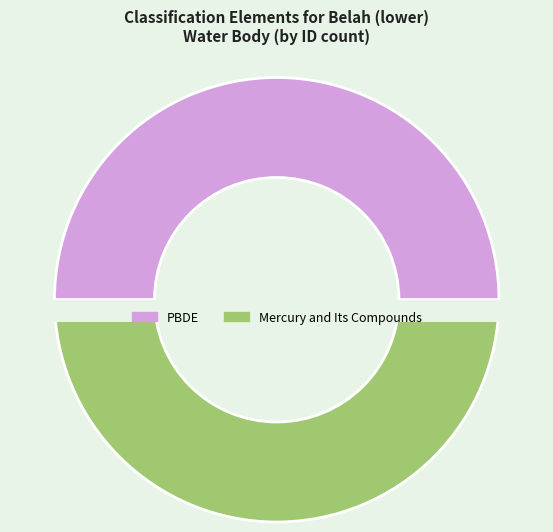

Count the number of slices in the pie.

2